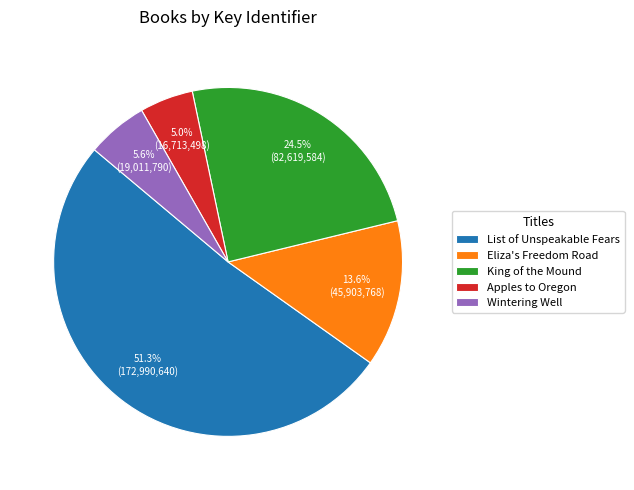

True or false: Apples to Oregon accounts for 5% of the total.

True